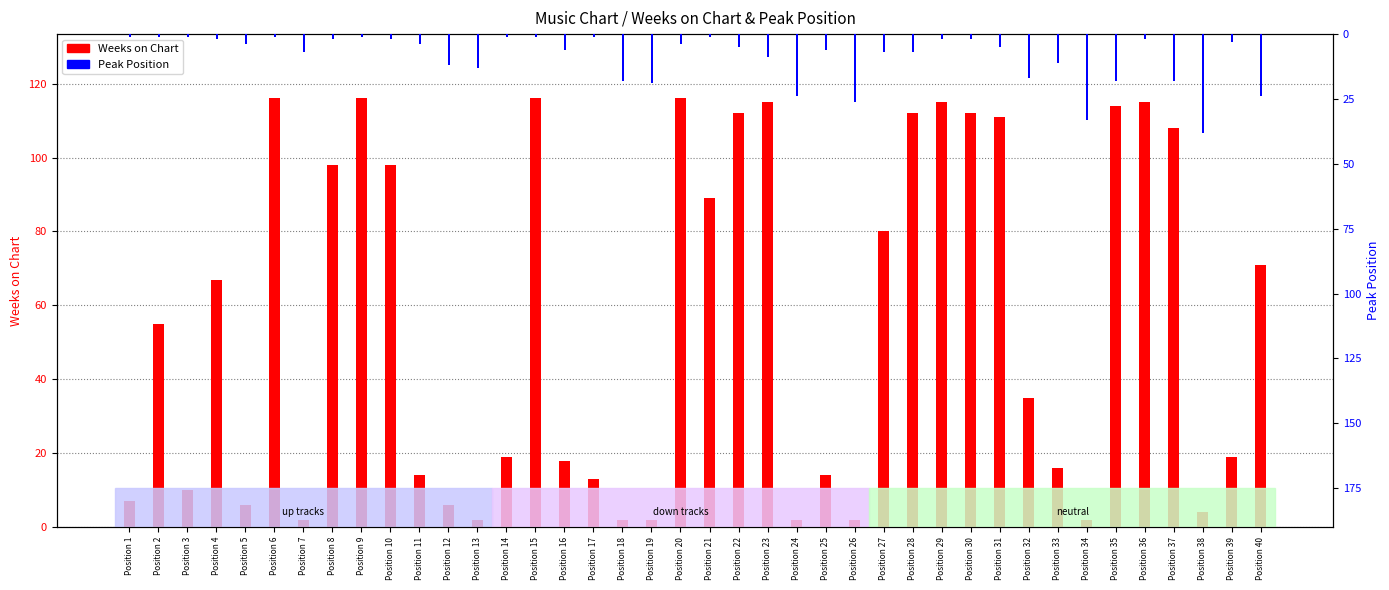

How many bars are there in total?

80